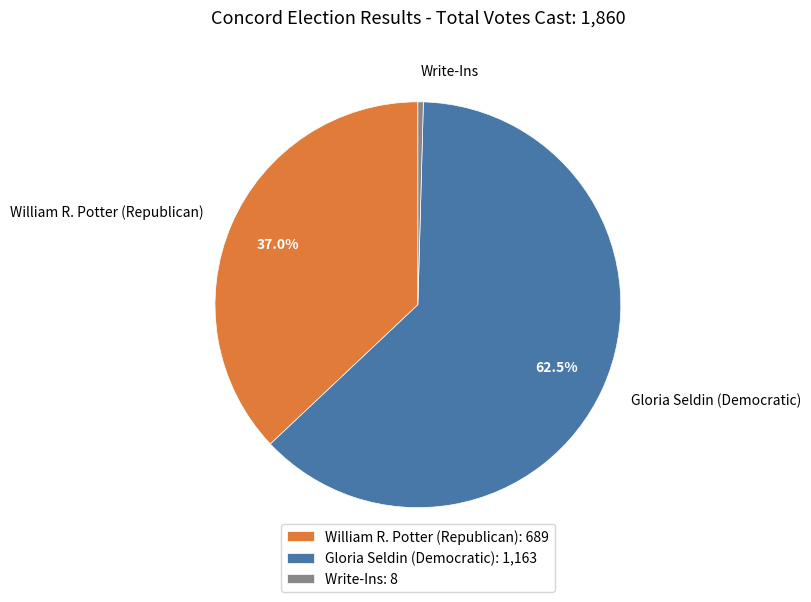

Is there a majority slice in this chart?

Yes